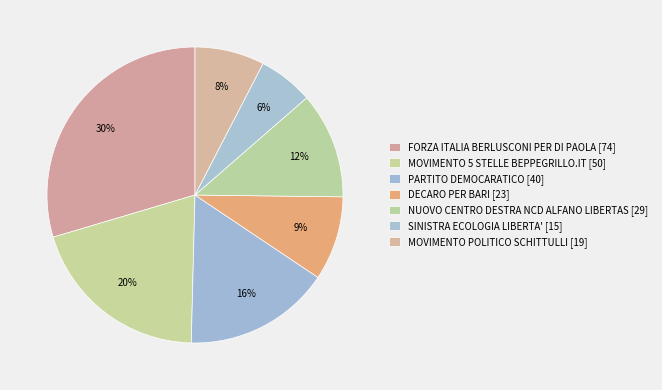

The NUOVO CENTRO DESTRA NCD ALFANO LIBERTAS slice represents 12% of the pie. True or false?

True